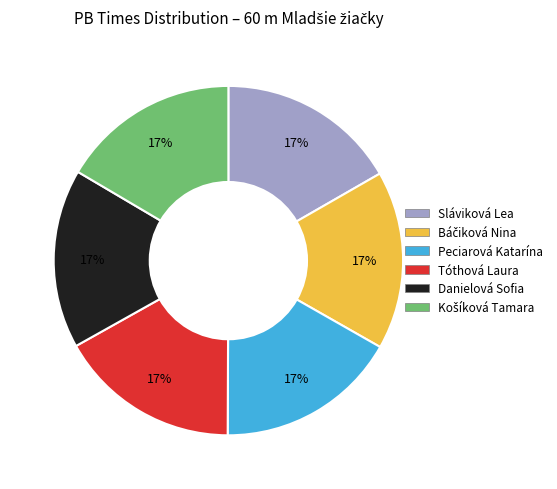

How many segments does this pie chart have?

6